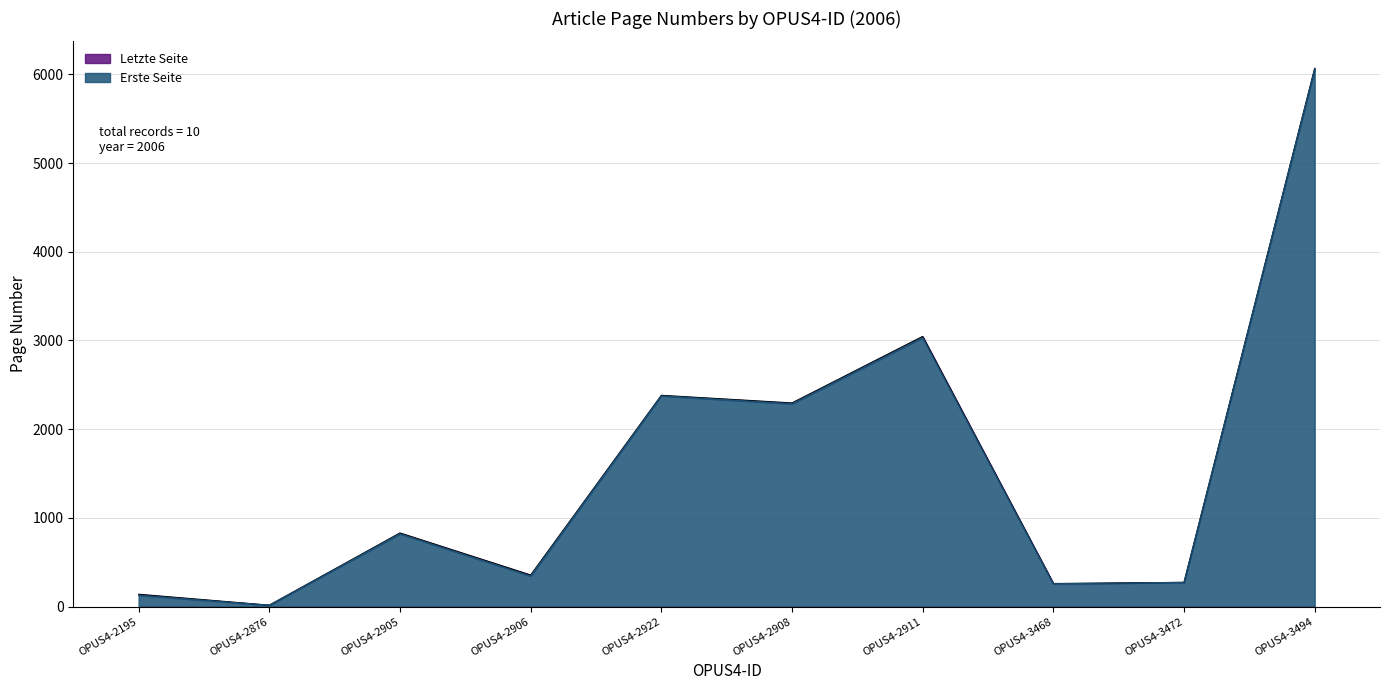

What position from the left is OPUS4-2905?

3